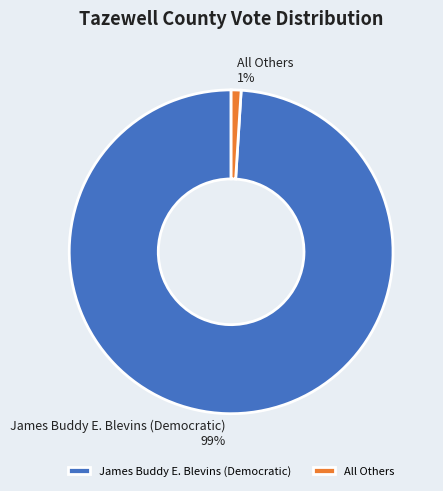

To the nearest percent, what percentage of the pie is James Buddy E. Blevins (Democratic)?

99%